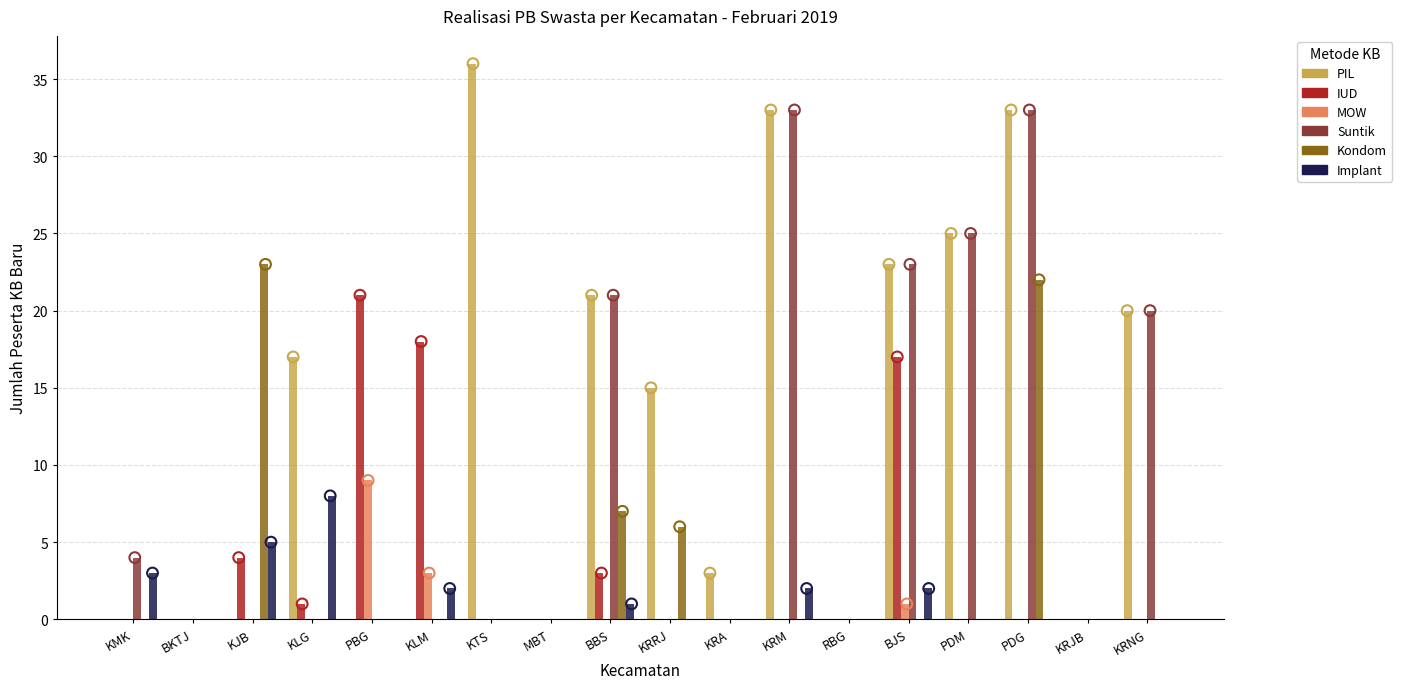

Is the value of Suntik at PDG greater than the value of Implant at KRRJ?

Yes